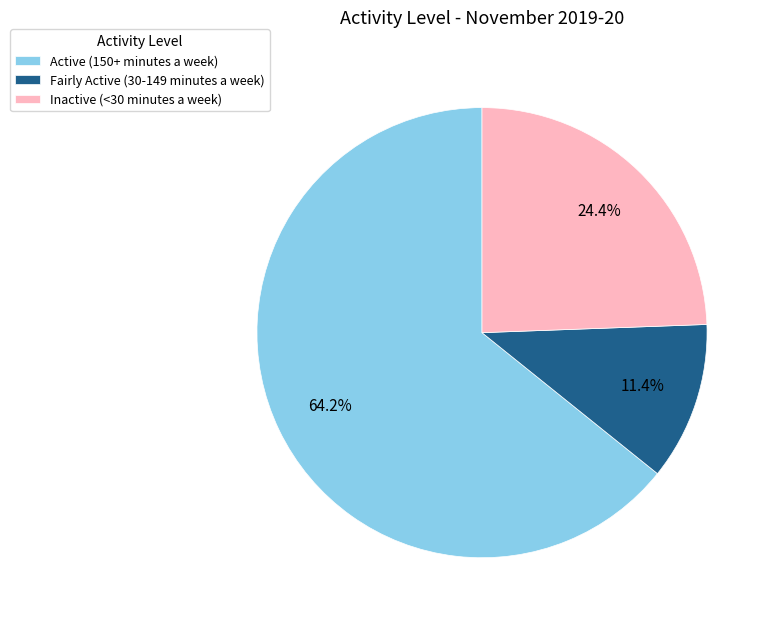

To the nearest percent, what is the average slice percentage?

33%